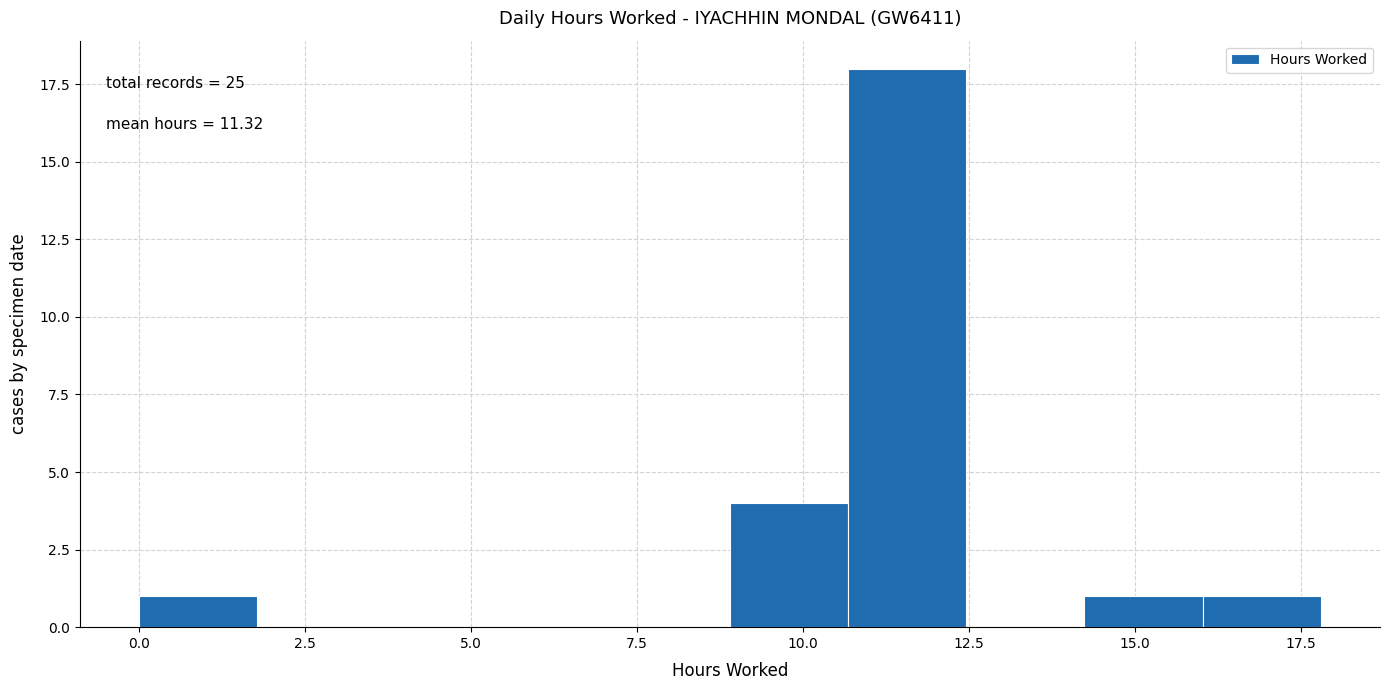

Read against the x-axis, roughly where is the centre of the tallest bar?

11.5